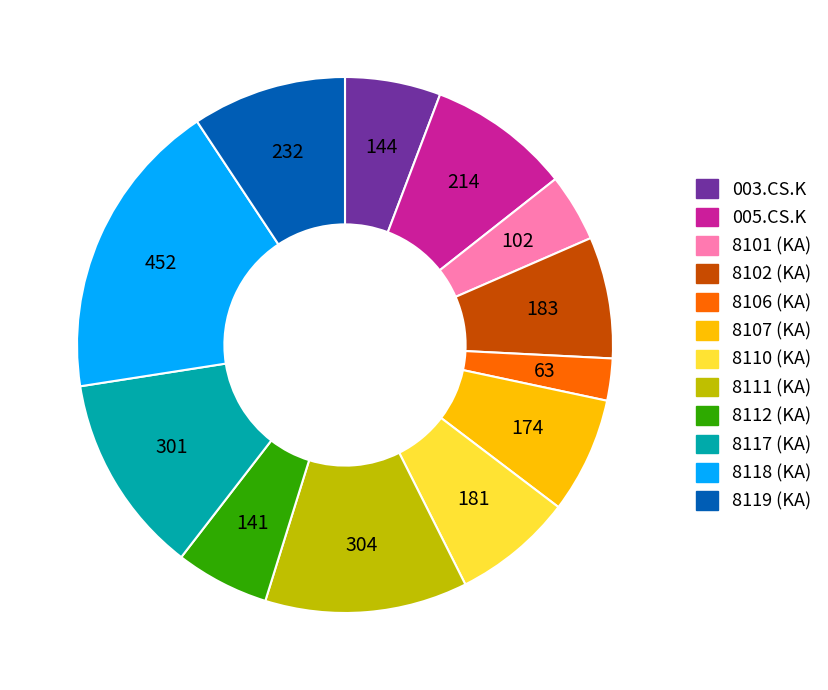

Is there any slice that represents more than half of the pie?

No